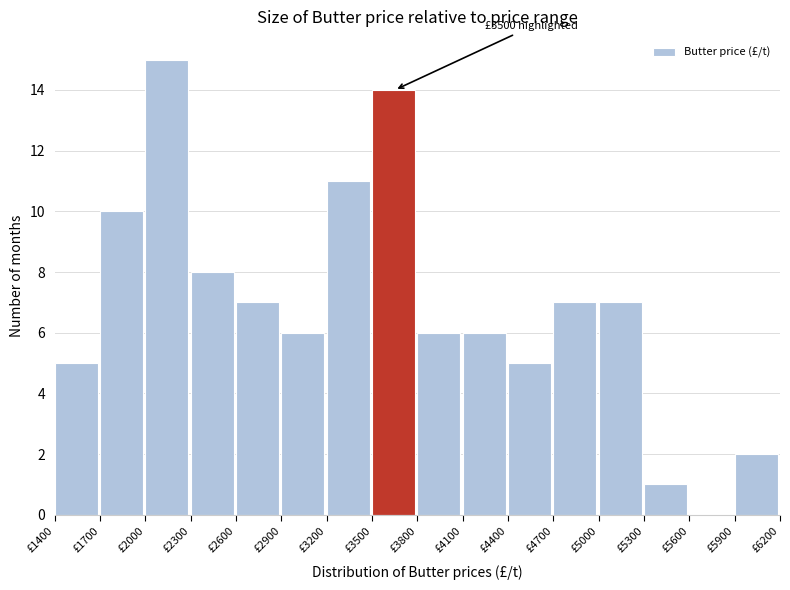

Which range on the x-axis has the tallest bar?

2000 to 2300